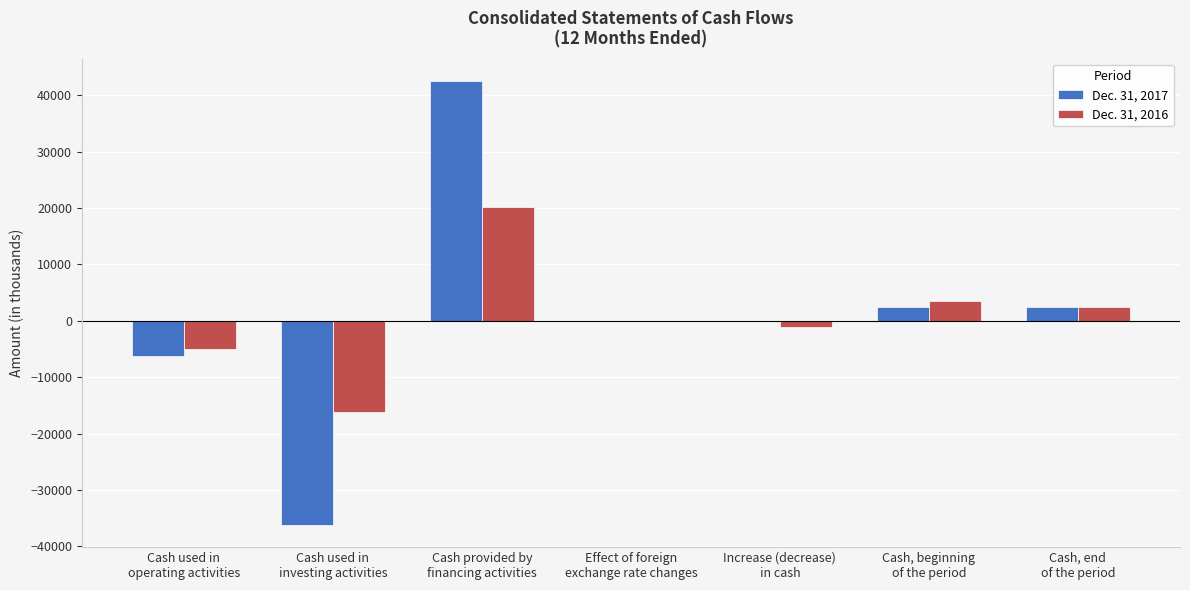

What is the maximum value shown in the chart?

42568